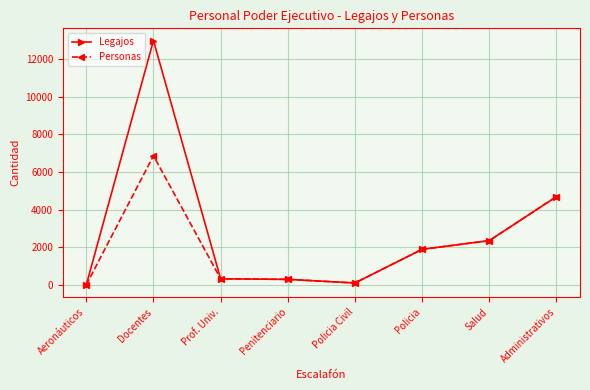

At which label does Personas first exceed 1894?

Docentes